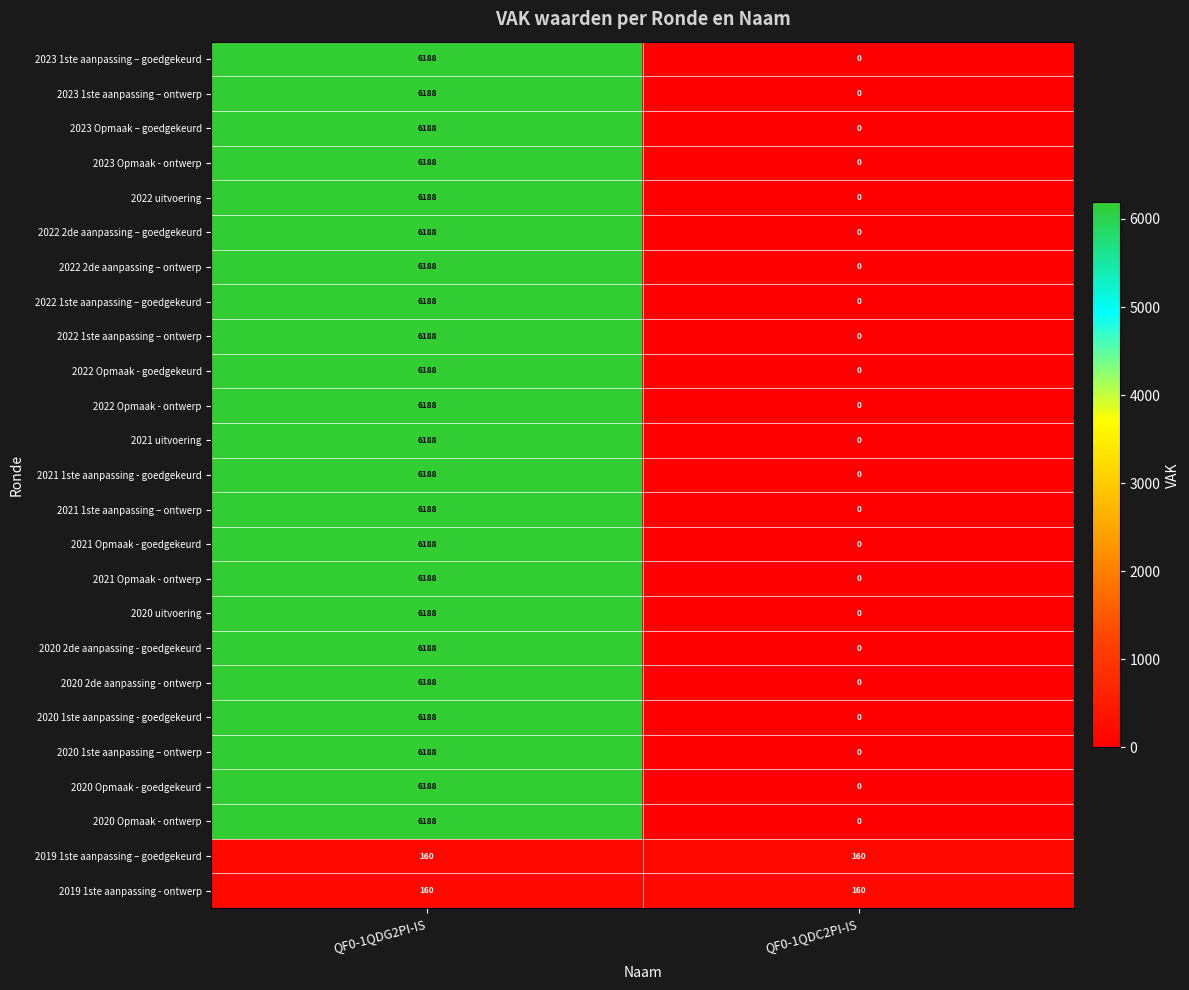

What is the difference between the highest and lowest values at QF0-1QDC2PI-IS?

160